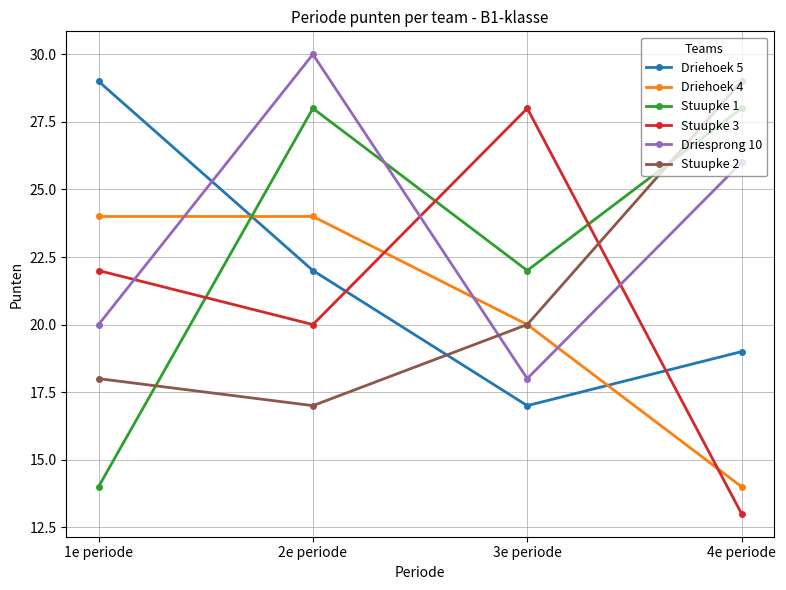

Reading left to right, transcribe all the data shown in this chart.

Driehoek 5: 29	22	17	19
Driehoek 4: 24	24	20	14
Stuupke 1: 14	28	22	28
Stuupke 3: 22	20	28	13
Driesprong 10: 20	30	18	26
Stuupke 2: 18	17	20	29